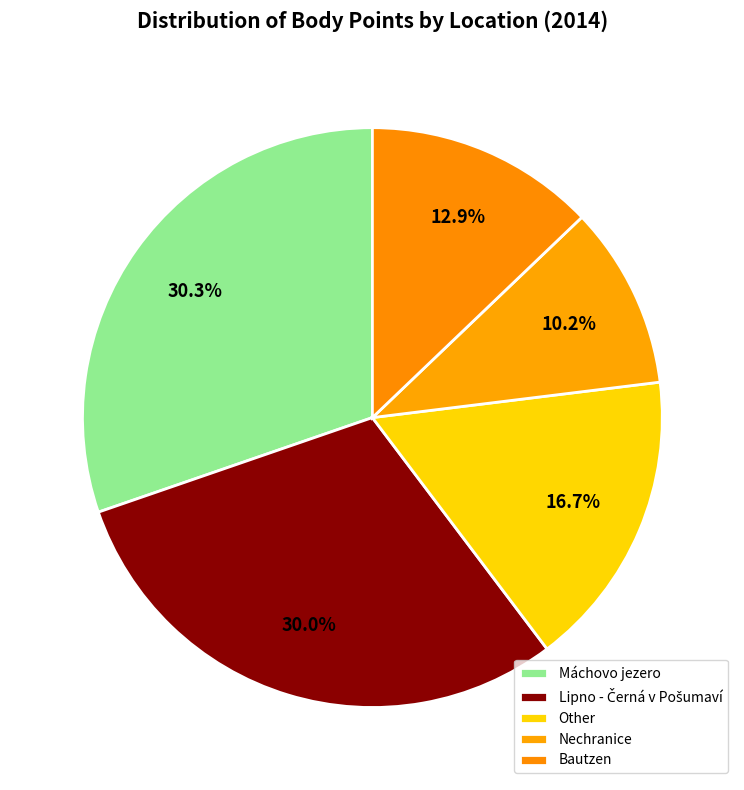

Count the number of slices in the pie.

5